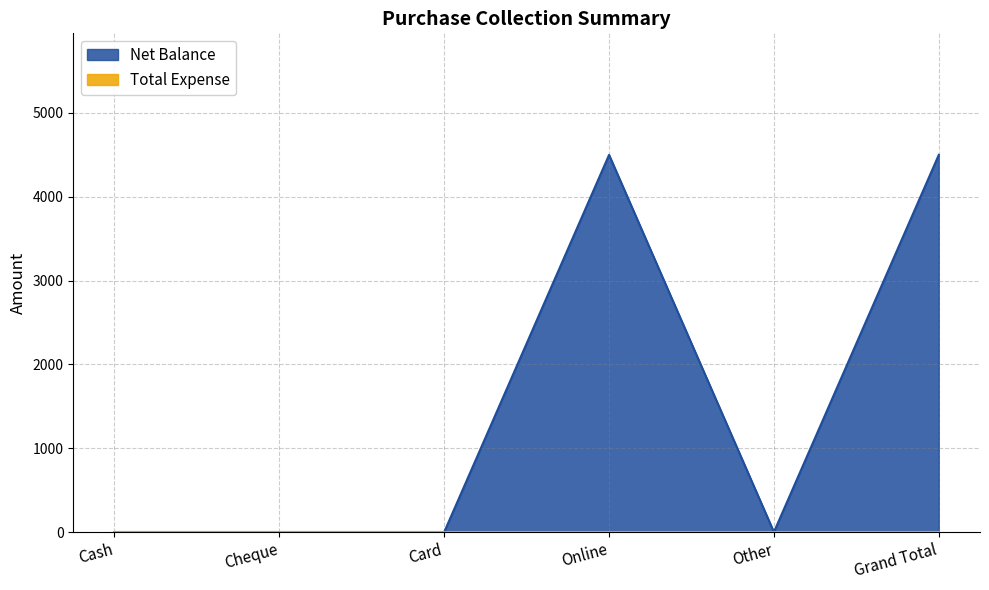

Reading left to right, what are all the values shown in this chart?

Cash=0	Cheque=0	Card=0	Online=4500	Other=0	Grand Total=4500